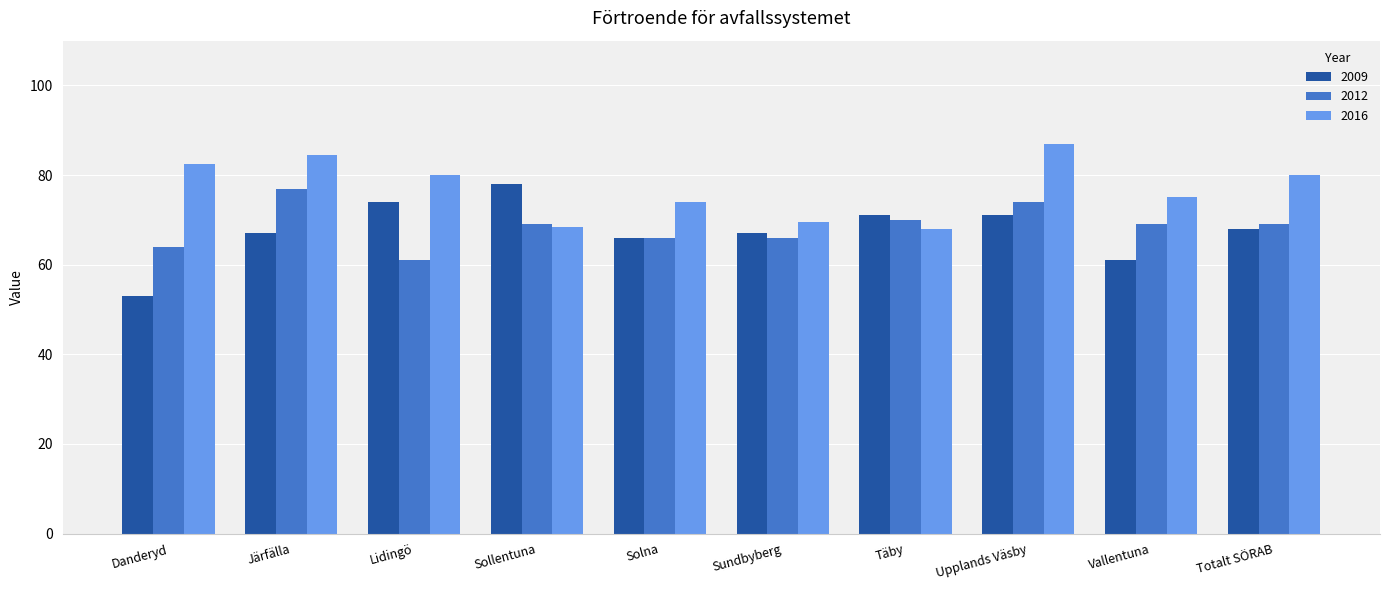

Where does the 2016 series first go above 80?

Danderyd